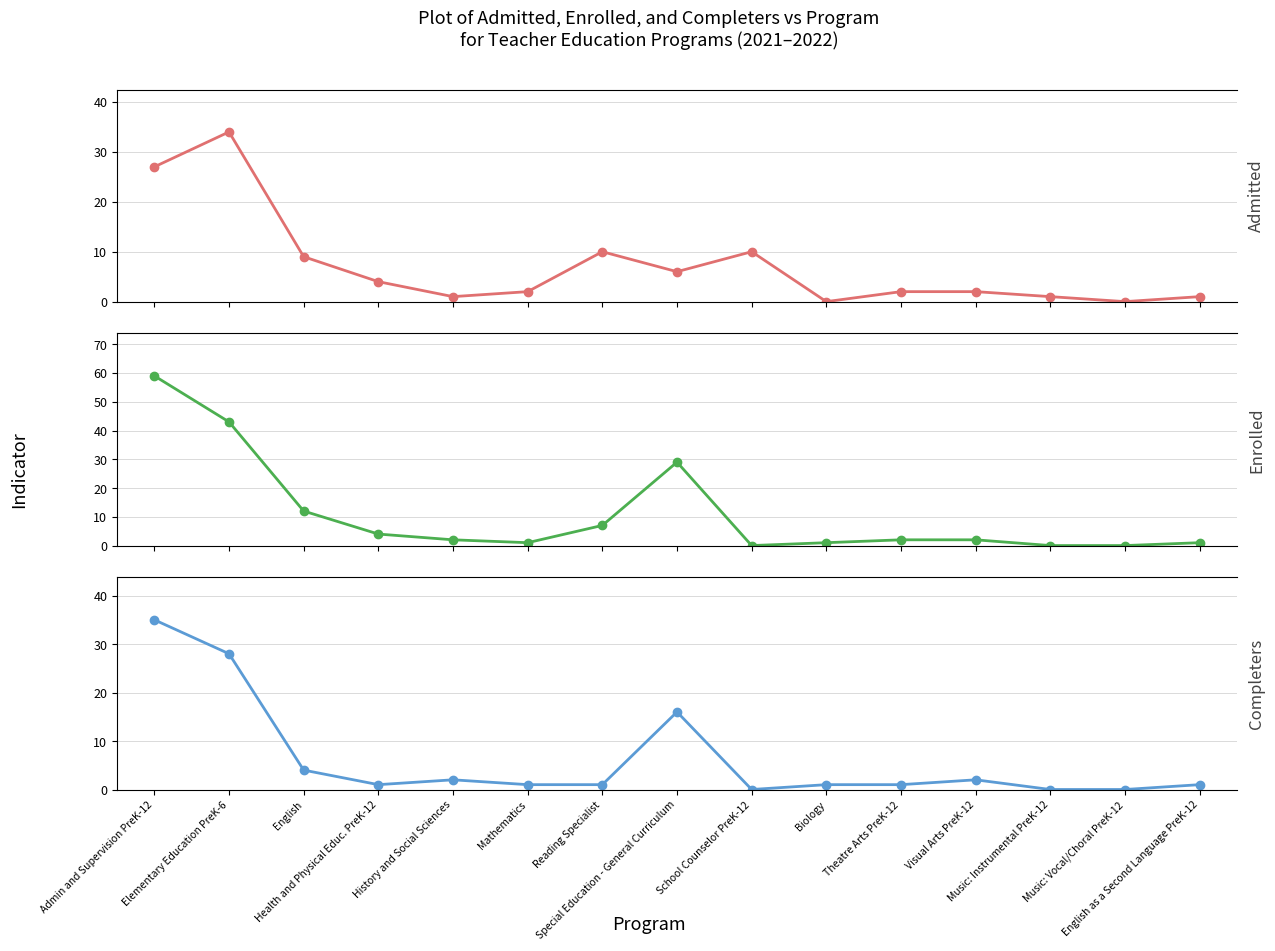

Reading left to right, list all the values displayed in this chart.

Number of Candidates Admitted: 27	34	9	4	1	2	10	6	10	0	2	2	1	0	1
Number Enrolled: 59	43	12	4	2	1	7	29	0	1	2	2	0	0	1
Number of Completers: 35	28	4	1	2	1	1	16	0	1	1	2	0	0	1